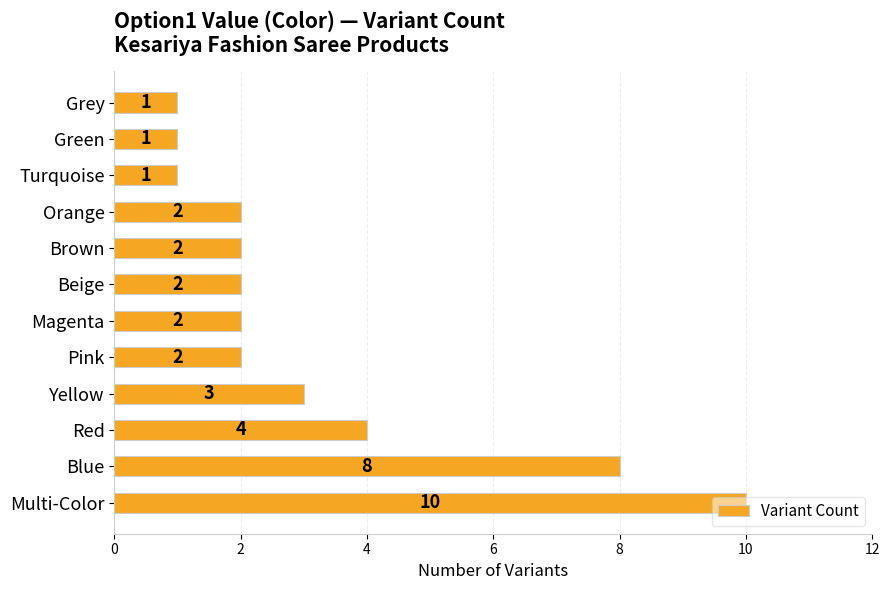

Does the chart contain any negative values?

No